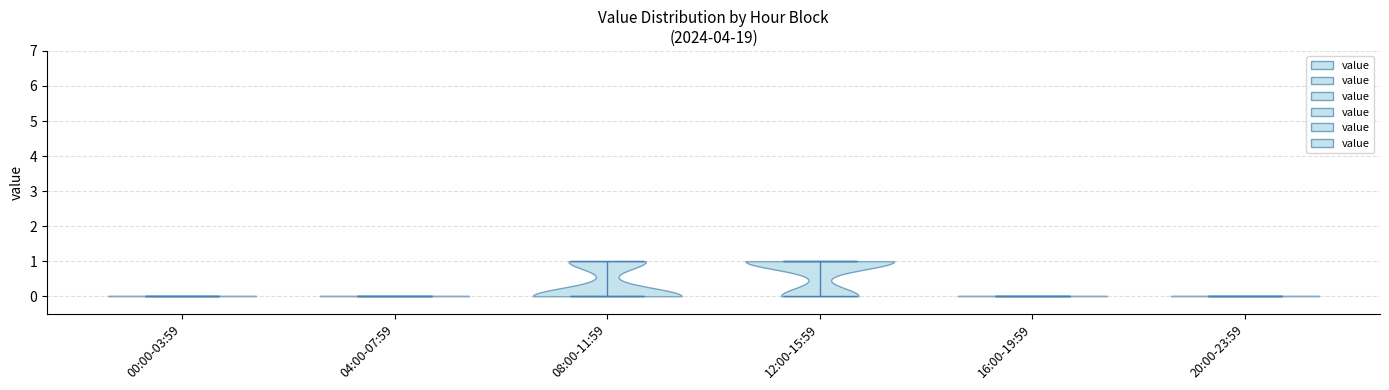

Which violin has the highest median line?

12:00-15:59